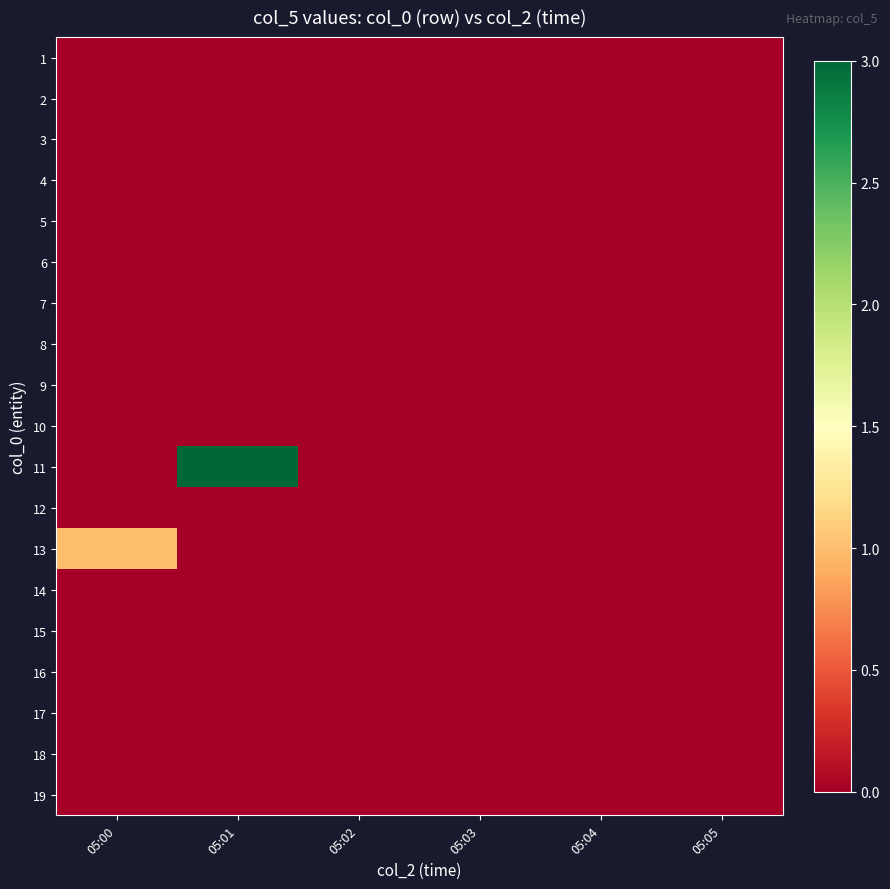

At which category is the sum across all series the highest?

05:01